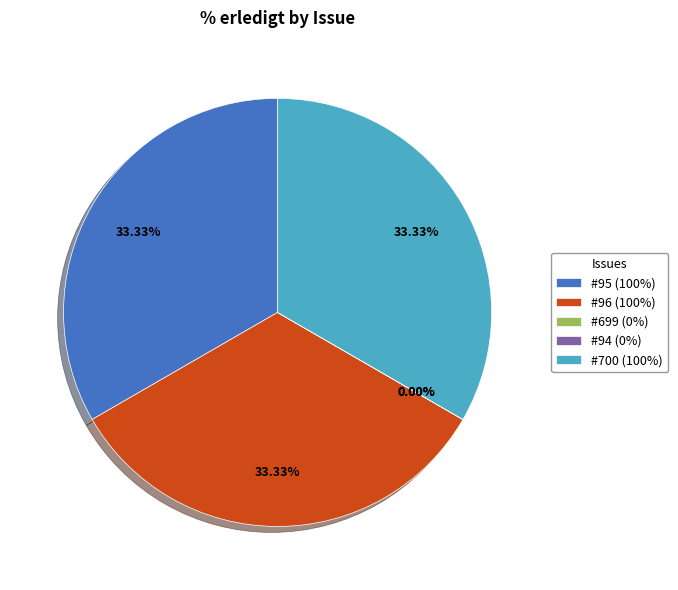

Does #700 account for over 50% of the chart?

No